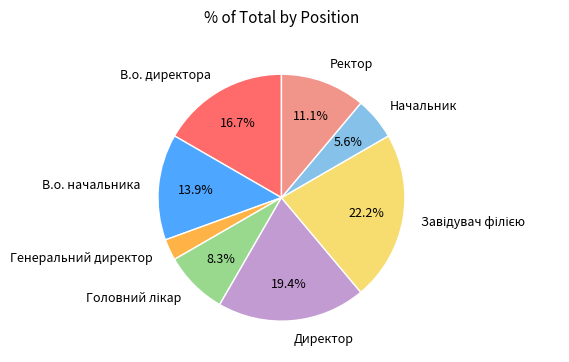

Between В.о. начальника and Начальник, which is larger?

В.о. начальника